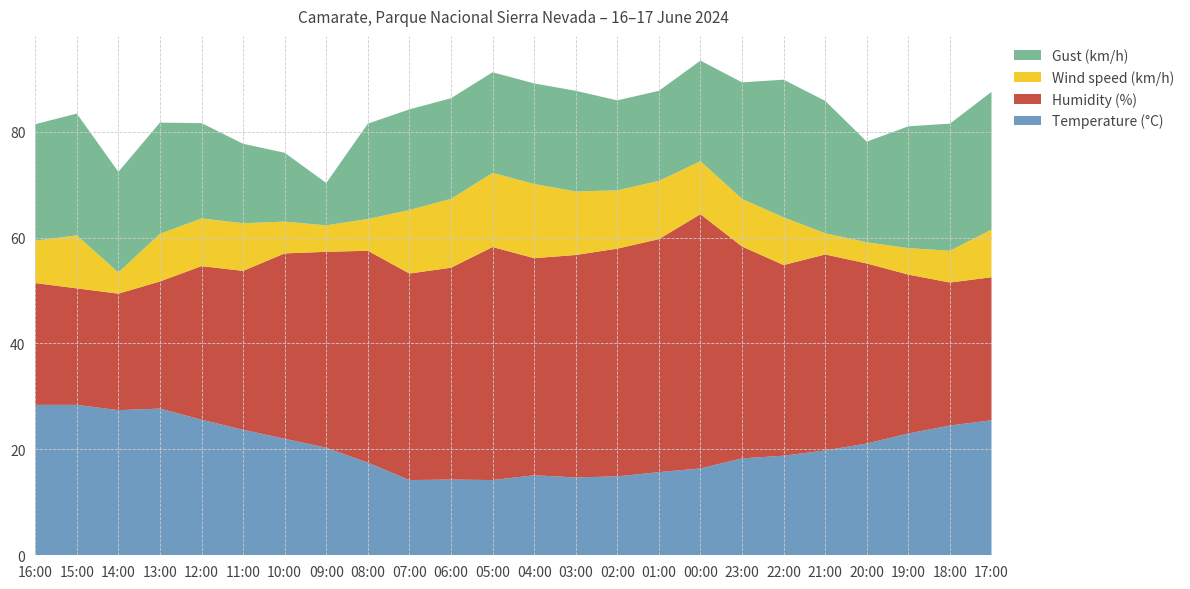

Reading right to left, what are all the values shown in this chart?

Temperature (°C): 17:00=25.5	18:00=24.5	19:00=23.0	20:00=21.1	21:00=19.8	22:00=18.8	23:00=18.3	00:00=16.4	01:00=15.7	02:00=14.9	03:00=14.7	04:00=15.1	05:00=14.2	06:00=14.3	07:00=14.2	08:00=17.5	09:00=20.3	10:00=22.0	11:00=23.7	12:00=25.6	13:00=27.7	14:00=27.4	15:00=28.4	16:00=28.4
Humidity (%): 17:00=27.0	18:00=27.0	19:00=30.0	20:00=34.0	21:00=37.0	22:00=36.0	23:00=40.0	00:00=48.0	01:00=44.0	02:00=43.0	03:00=42.0	04:00=41.0	05:00=44.0	06:00=40.0	07:00=39.0	08:00=40.0	09:00=37.0	10:00=35.0	11:00=30.0	12:00=29.0	13:00=24.0	14:00=22.0	15:00=22.0	16:00=23.0
Wind speed (km/h): 17:00=9.0	18:00=6.0	19:00=5.0	20:00=4.0	21:00=4.0	22:00=9.0	23:00=9.0	00:00=10.0	01:00=11.0	02:00=11.0	03:00=12.0	04:00=14.0	05:00=14.0	06:00=13.0	07:00=12.0	08:00=6.0	09:00=5.0	10:00=6.0	11:00=9.0	12:00=9.0	13:00=9.0	14:00=4.0	15:00=10.0	16:00=8.0
Gust (km/h): 17:00=26.0	18:00=24.0	19:00=23.0	20:00=19.0	21:00=25.0	22:00=26.0	23:00=22.0	00:00=19.0	01:00=17.0	02:00=17.0	03:00=19.0	04:00=19.0	05:00=19.0	06:00=19.0	07:00=19.0	08:00=18.0	09:00=8.0	10:00=13.0	11:00=15.0	12:00=18.0	13:00=21.0	14:00=19.0	15:00=23.0	16:00=22.0